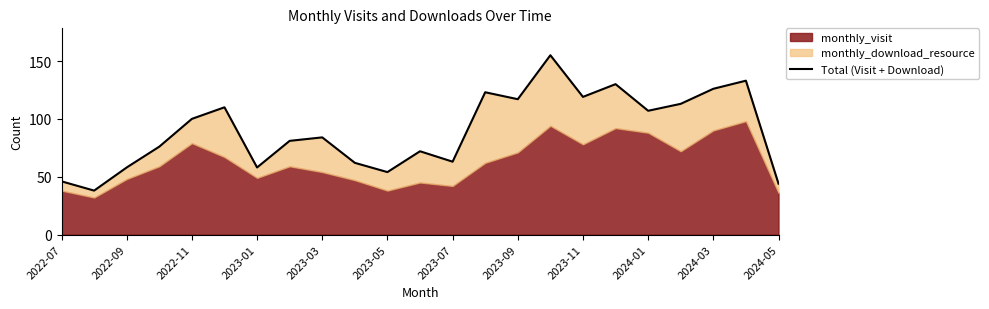

How many values are below 84?

11